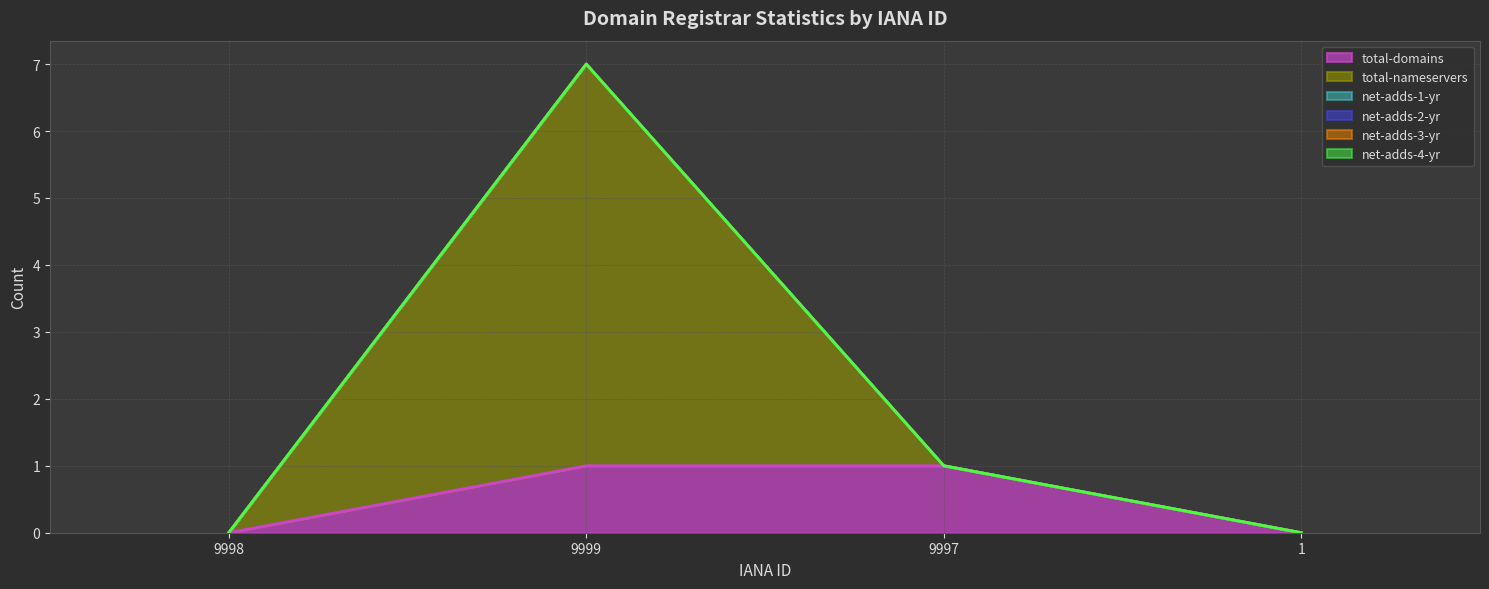

At how many categories does at least one series exceed 5?

1